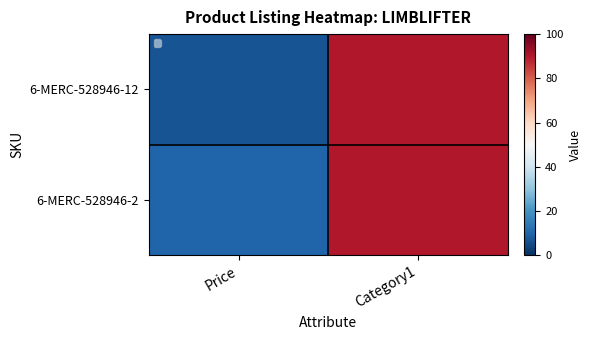

What is the difference between the 6-MERC-528946-2 values at Category1 and Price?

80.0